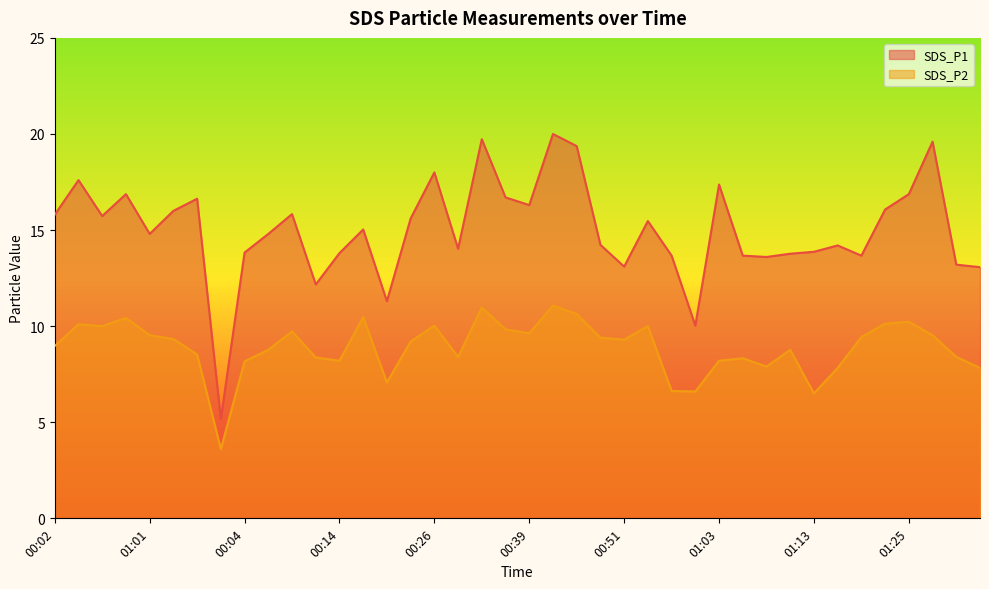

What is the minimum value for SDS_P1?

5.2